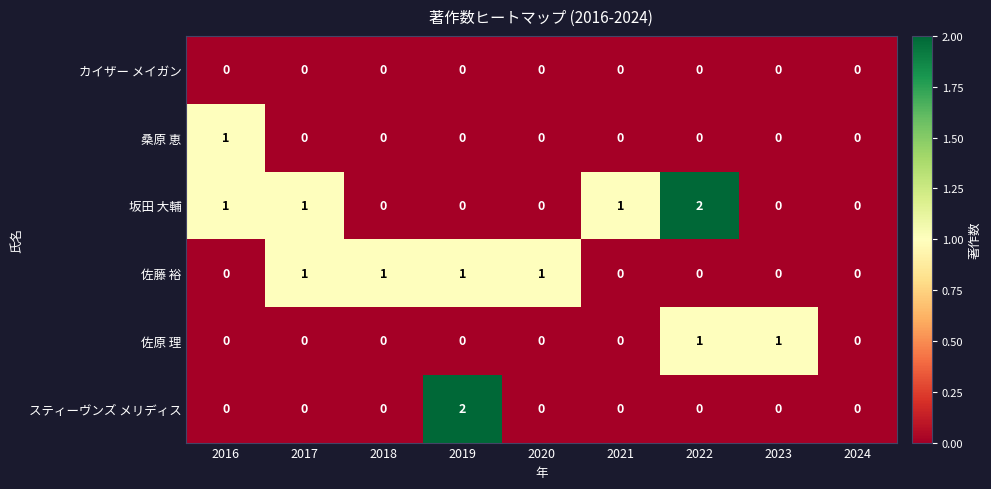

What is the total value across all series at 2019?

3